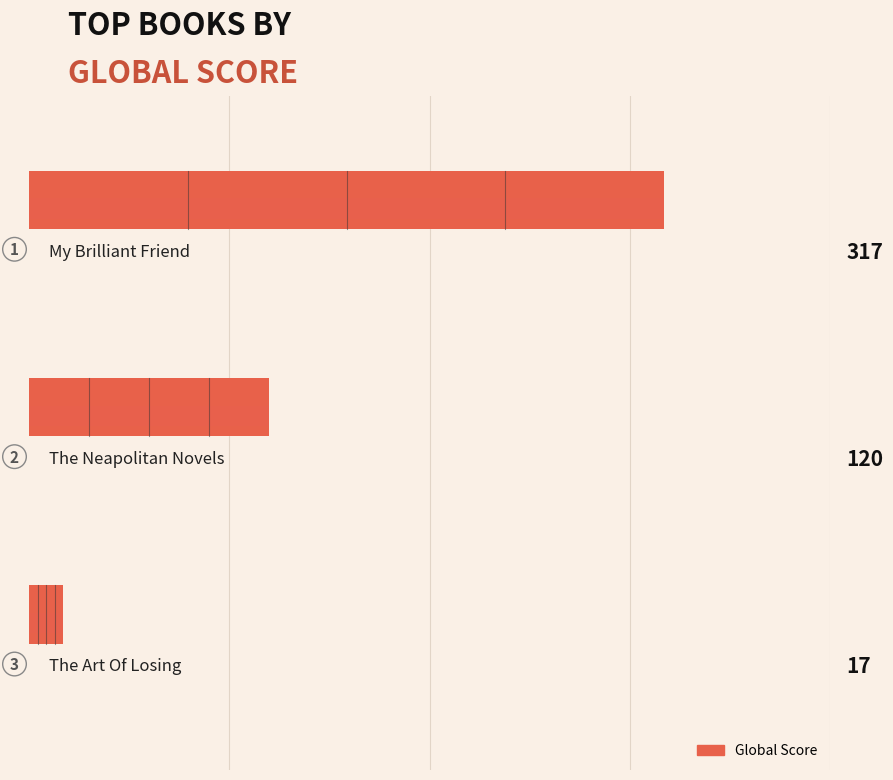

How many values are between 17 and 317?

3